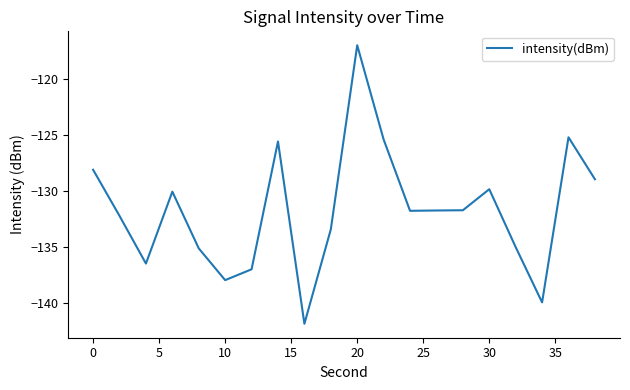

What is the difference between the maximum and minimum values?

24.9